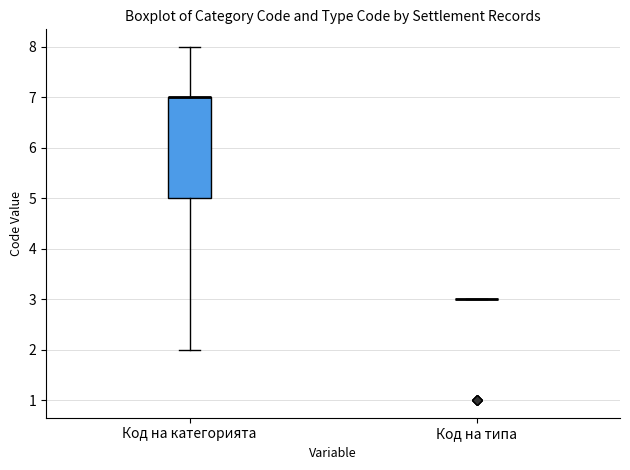

Reading left to right, read every box against the y-axis: the position of its median line, the range the box covers, and the ends of its whiskers. The values are not printed on the chart, so give them approximately, as read against the axis.

Код на категорията: median 7 (drawn on the box's upper edge), box 5 to 7, whiskers 2 to 8
Код на типа: box collapsed to a line at 3, whiskers 3 to 3